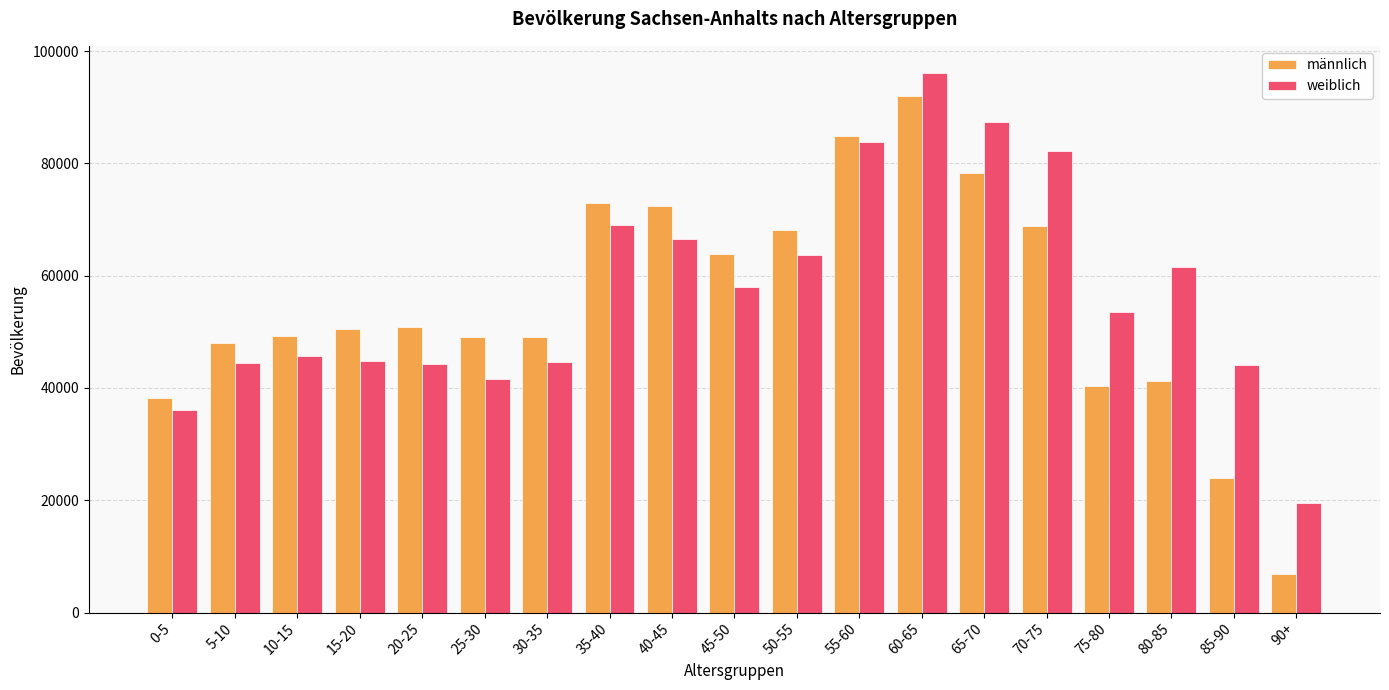

Is the value of männlich at 90+ greater than the value of weiblich at 30-35?

No